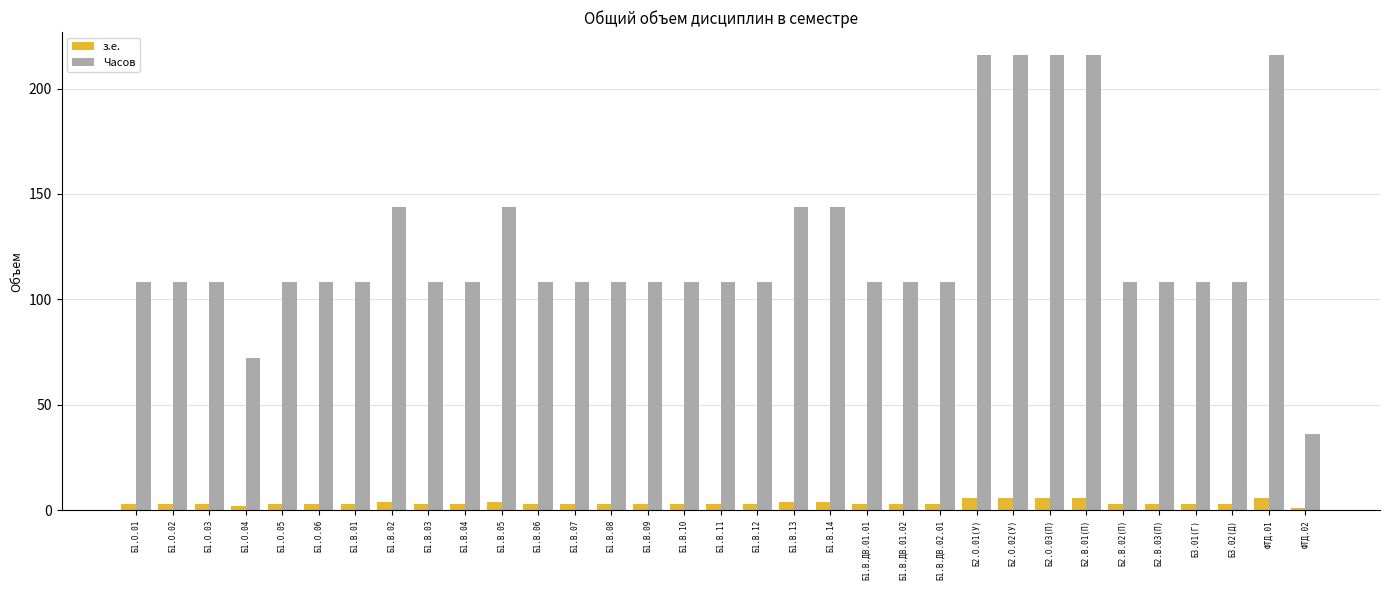

At how many categories does at least one series exceed 34?

33